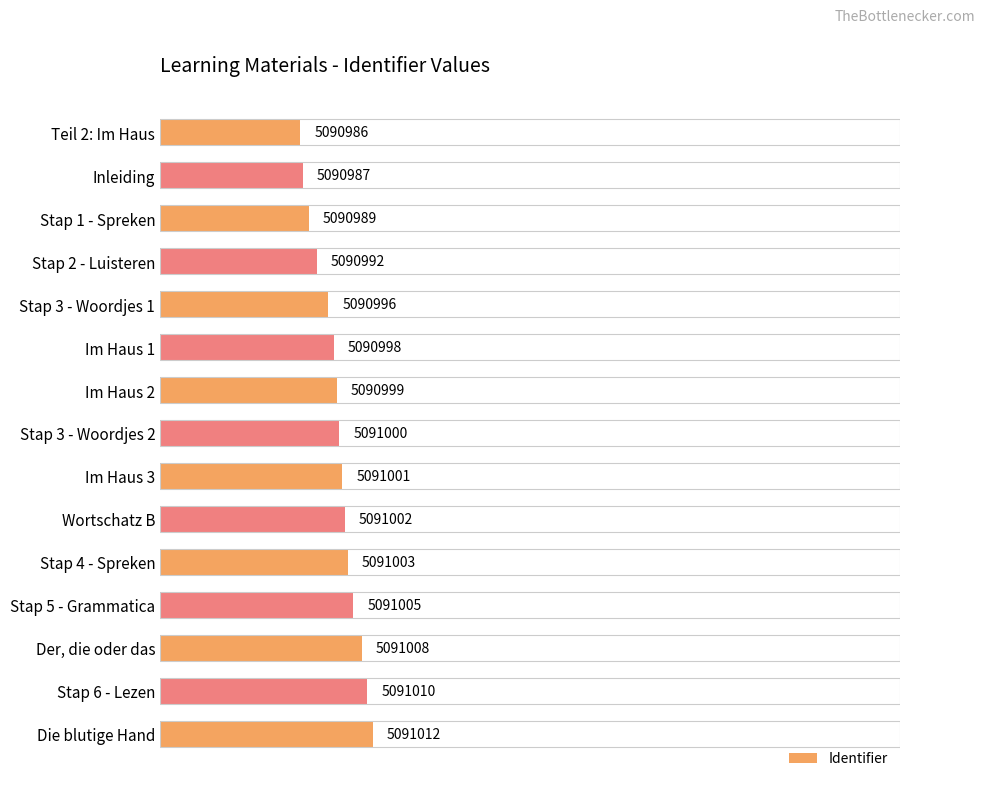

Are the bars horizontal?

Yes